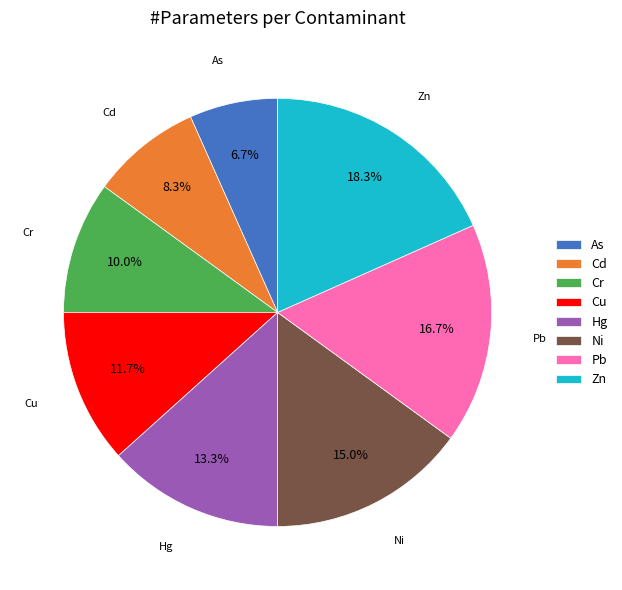

What is the total percentage of Pb and Cd?

25.0%